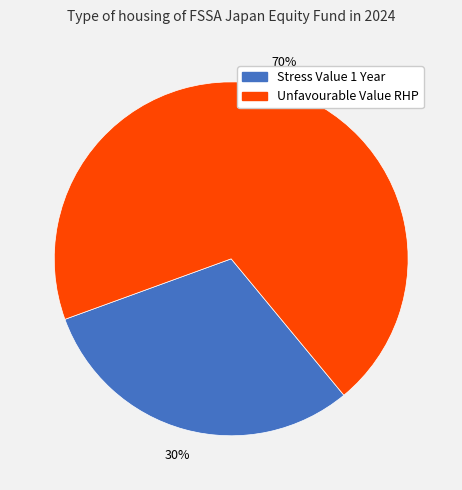

To the nearest percent, what is the average slice percentage?

50%